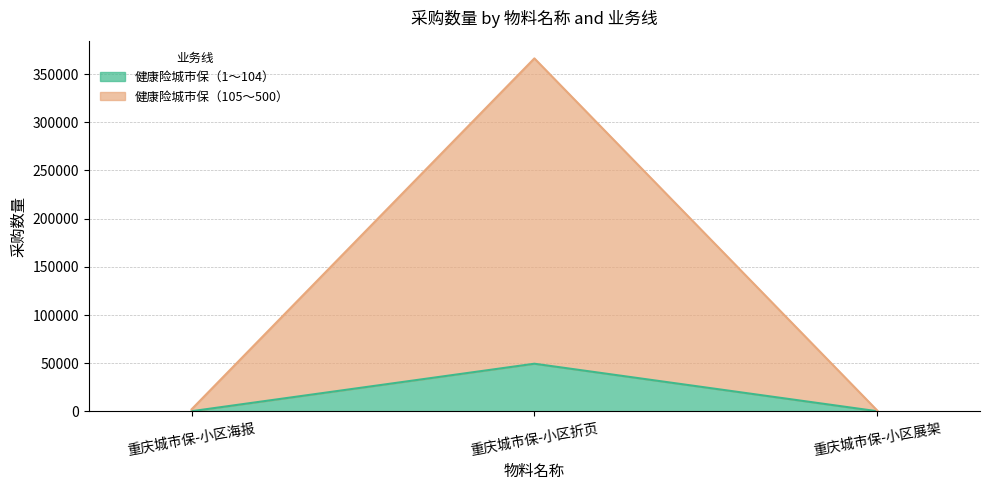

What are all the series names shown in the legend?

健康险城市保（1～104）, 健康险城市保（105～500）